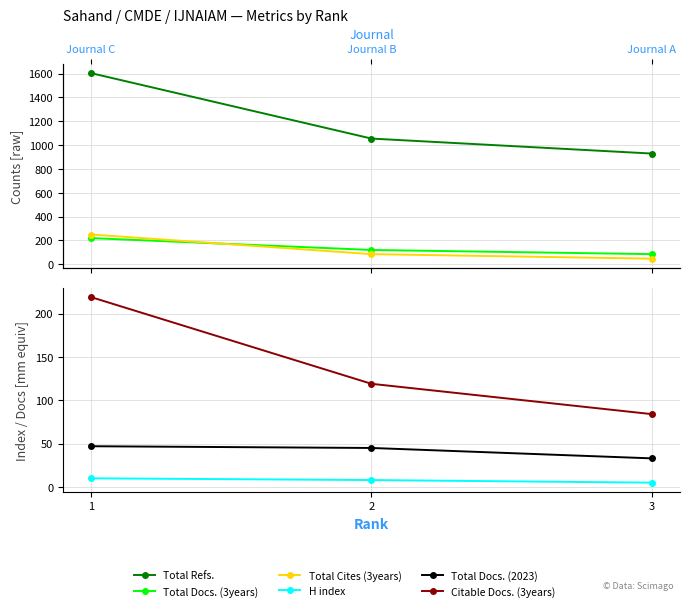

What is the average value of the Total Refs. series?

1196